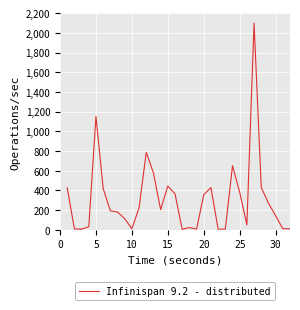

Count the number of data series in this chart.

1